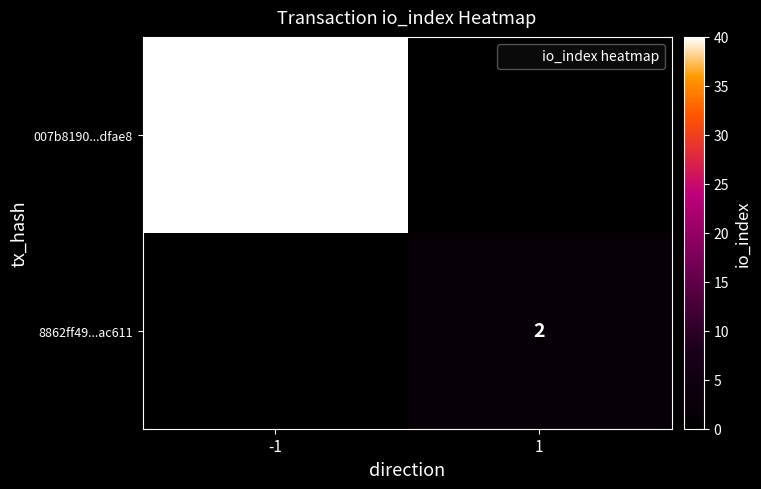

Between -1 and 1, which is larger?

-1